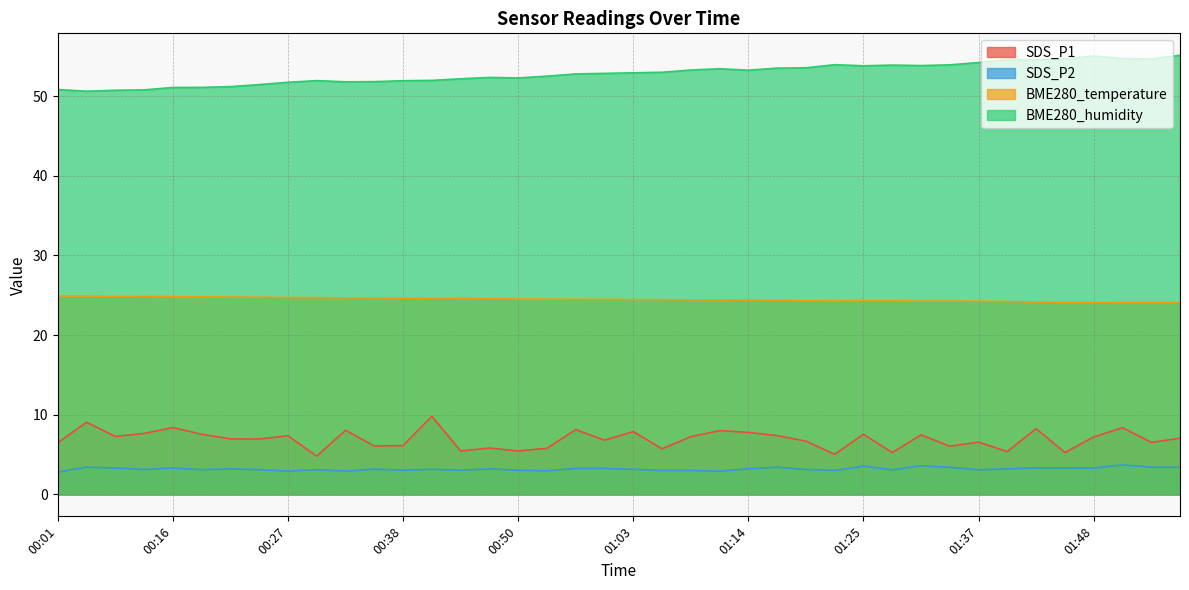

Reading left to right, list all the values displayed in this chart.

SDS_P1: 6.5	9.1	7.3	7.7	8.4	7.5	7.0	7.0	7.3	4.8	8.1	6.1	6.1	9.8	5.5	5.8	5.5	5.8	8.1	6.8	7.9	5.7	7.2	8.0	7.8	7.4	6.7	5.0	7.5	5.2	7.5	6.0	6.5	5.4	8.2	5.2	7.2	8.4	6.5	7.0
SDS_P2: 2.8	3.4	3.3	3.1	3.3	3.1	3.2	3.1	2.9	3.1	2.9	3.2	3.0	3.1	3.0	3.2	3.0	3.0	3.3	3.2	3.1	3.0	3.0	2.9	3.2	3.4	3.1	3.0	3.5	3.1	3.6	3.4	3.1	3.2	3.3	3.3	3.3	3.7	3.4	3.4
BME280_temperature: 24.9	24.9	24.9	24.9	24.8	24.8	24.8	24.8	24.7	24.7	24.7	24.6	24.6	24.6	24.6	24.6	24.5	24.5	24.5	24.5	24.4	24.4	24.4	24.4	24.4	24.4	24.3	24.3	24.3	24.3	24.3	24.3	24.2	24.2	24.1	24.1	24.1	24.1	24.1	24.1
BME280_humidity: 50.8	50.6	50.7	50.8	51.1	51.1	51.2	51.4	51.7	51.9	51.8	51.8	51.9	52.0	52.2	52.3	52.3	52.5	52.8	52.8	52.9	53.0	53.3	53.4	53.2	53.5	53.5	53.9	53.8	53.9	53.8	53.9	54.2	54.6	54.5	54.6	55.0	54.7	54.6	55.1